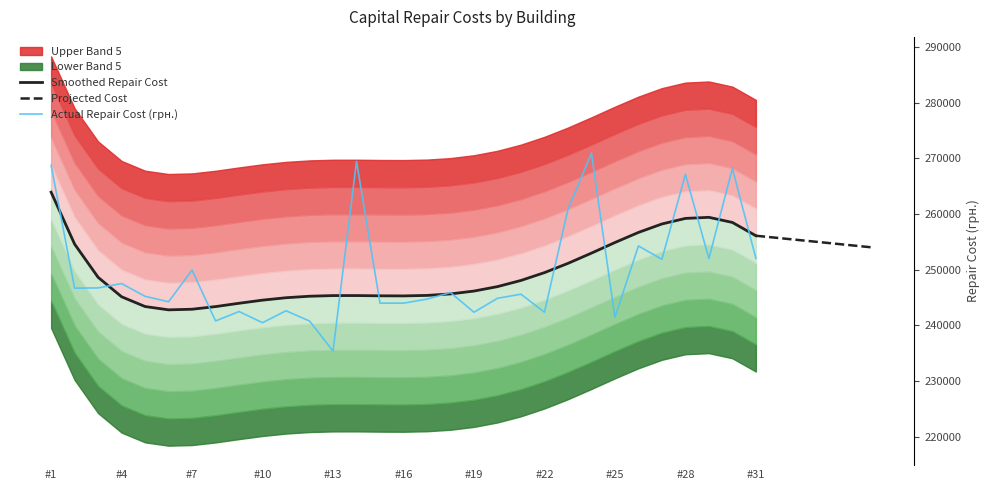

True or false: the data has more than 0 interior local peaks.

True